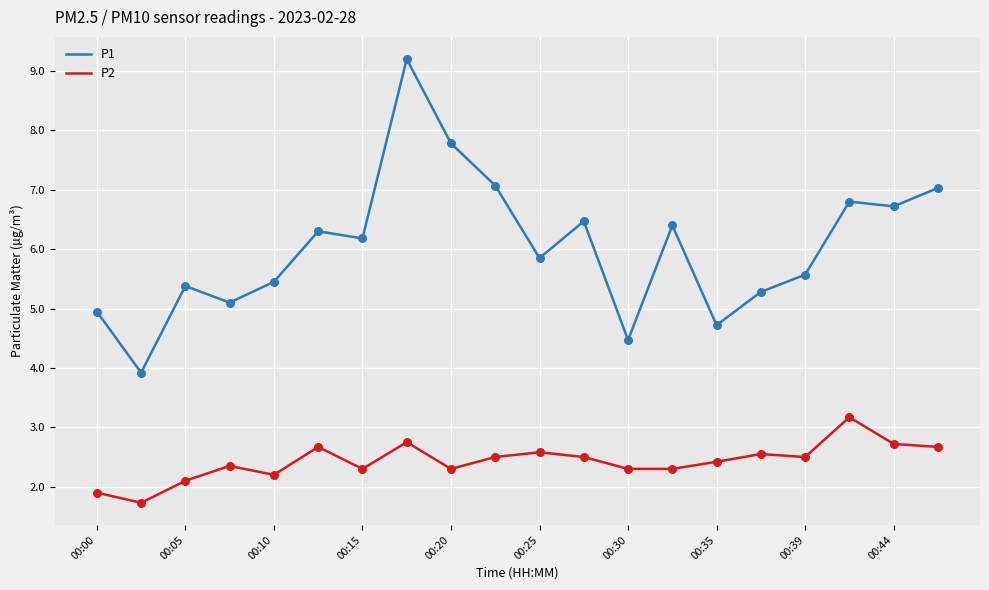

What are all the series names shown in the legend?

P1, P2